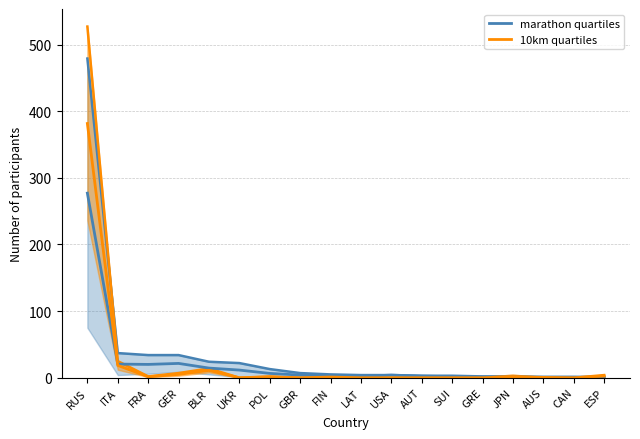

How many data points does each series have?

18